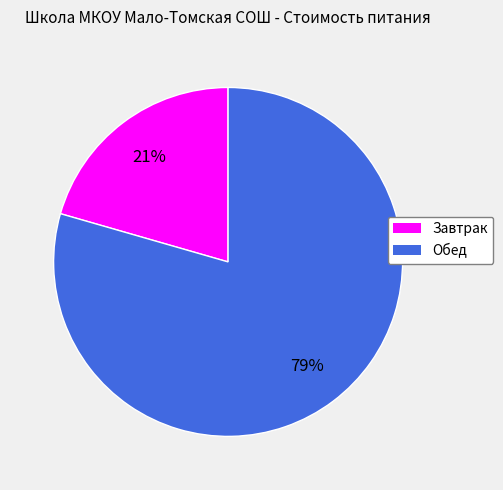

Which has a higher value, Обед or Завтрак?

Обед